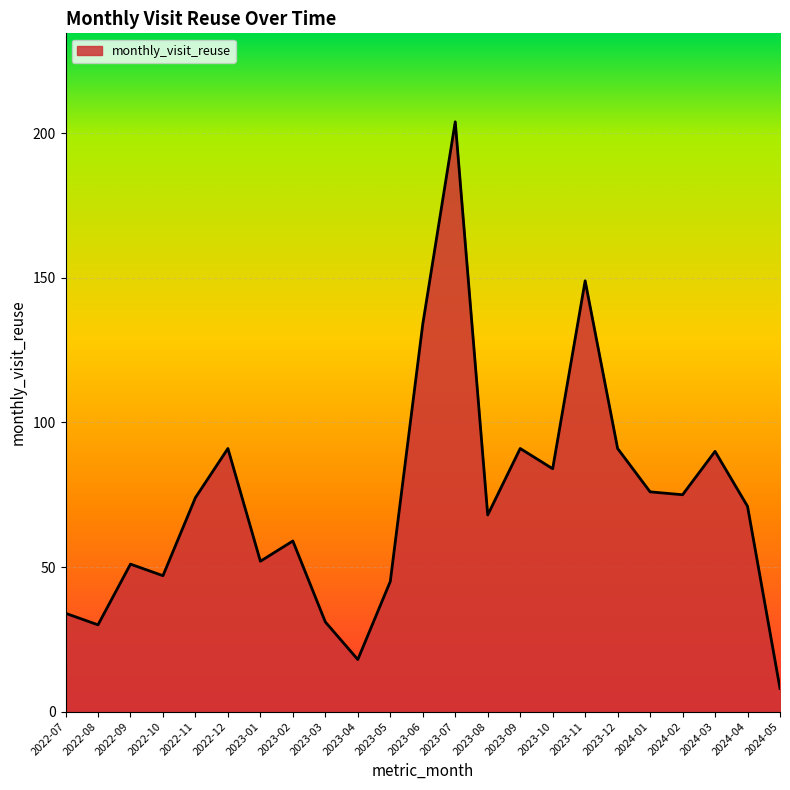

Read the value at 2023-02, to the nearest 5.

60